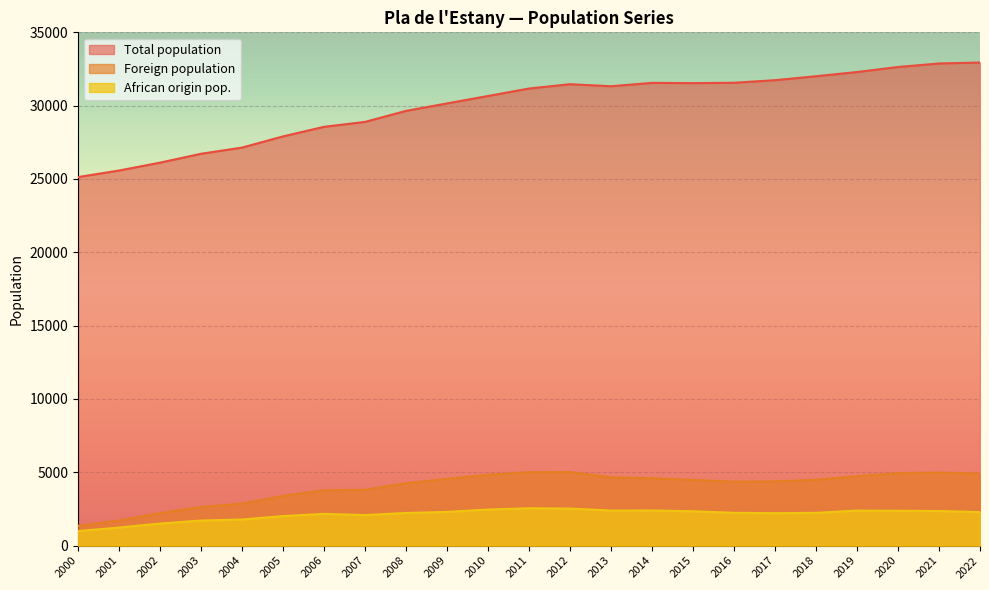

What is the sum of the Foreign population values at 2009 and 2003?

7193